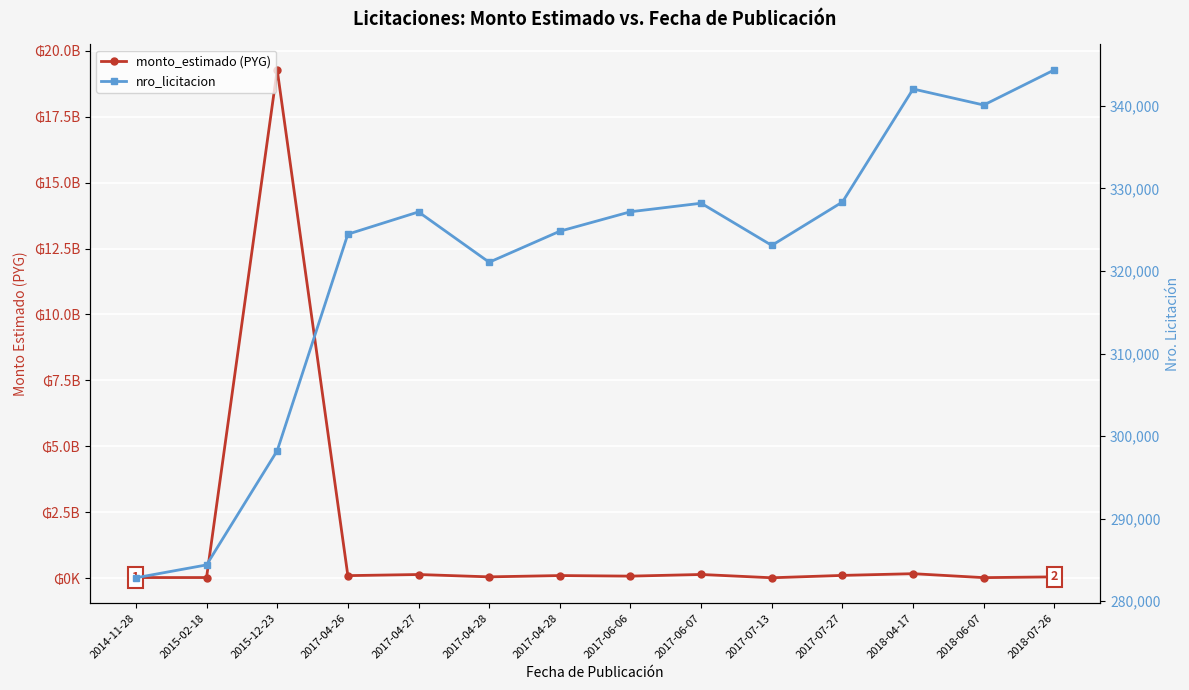

Which has a higher value, 2015-02-18 or 2018-04-17?

2018-04-17